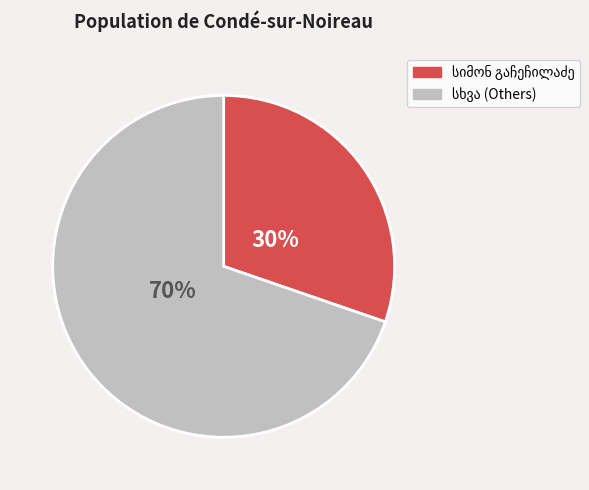

How many slices are in this pie chart?

2